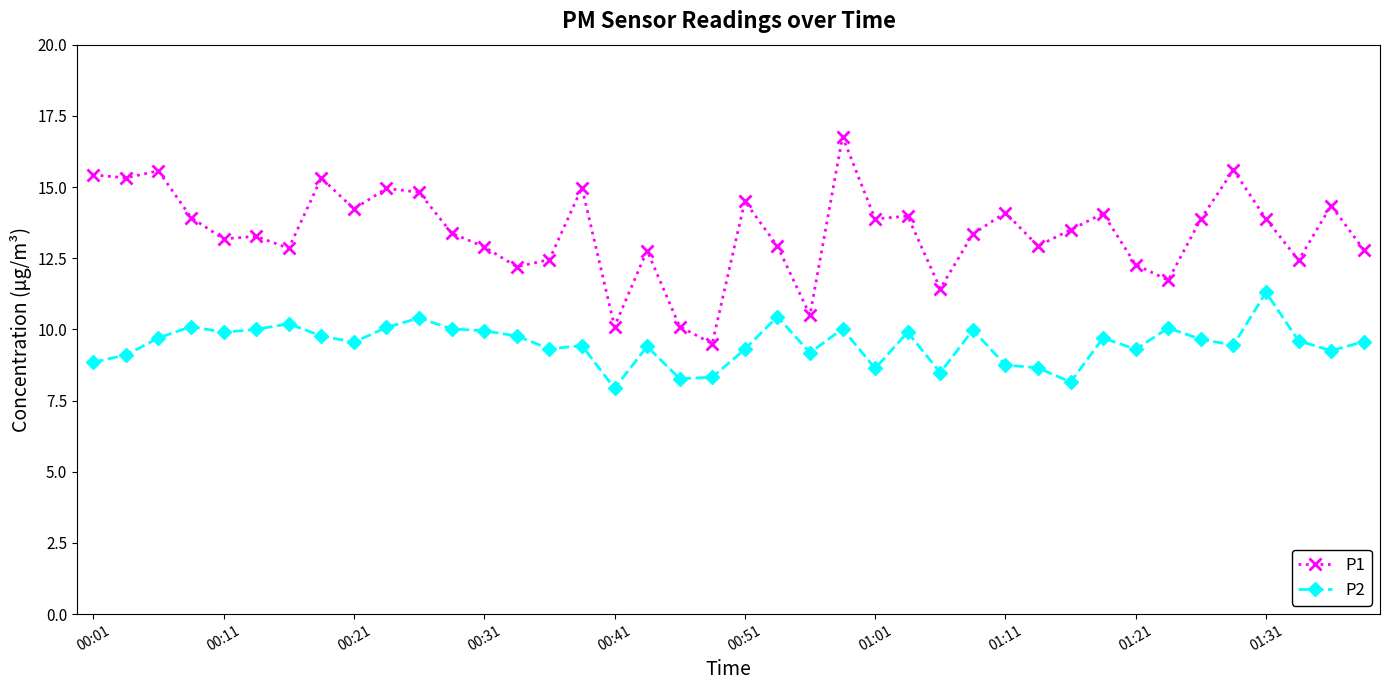

Count the number of categories in the chart.

40